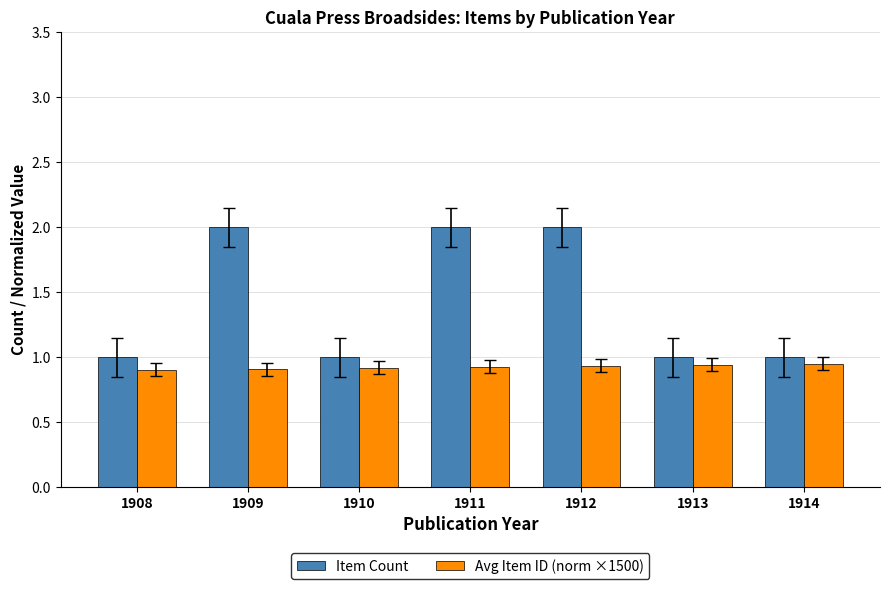

How many categories are shown in the chart?

7